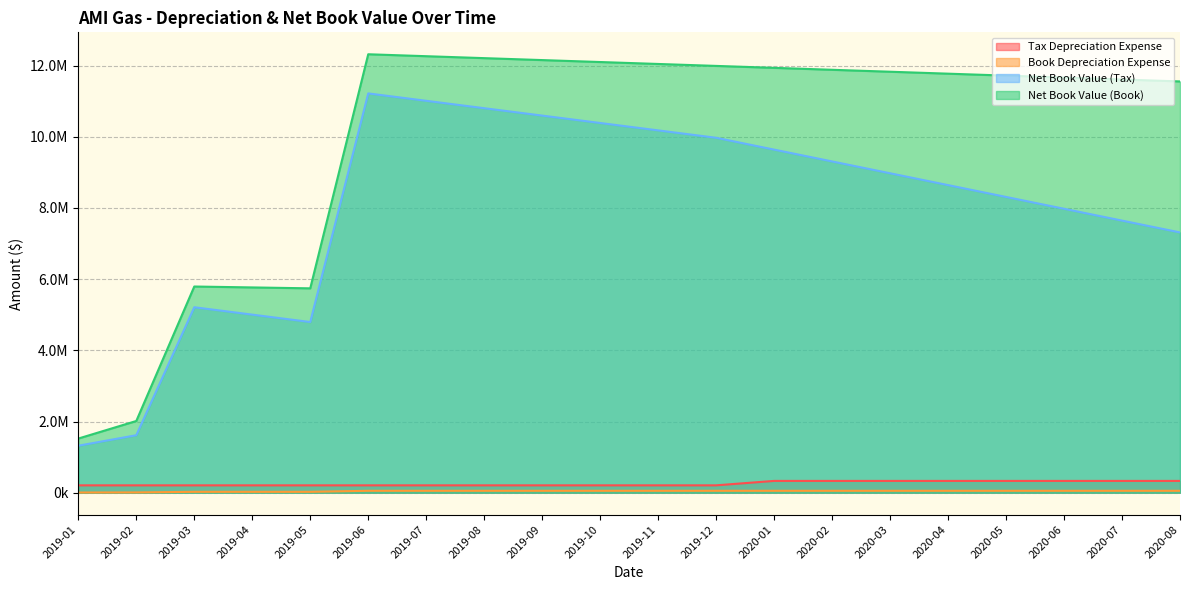

Which series has the widest spread of values?

Net Book Value (Book)